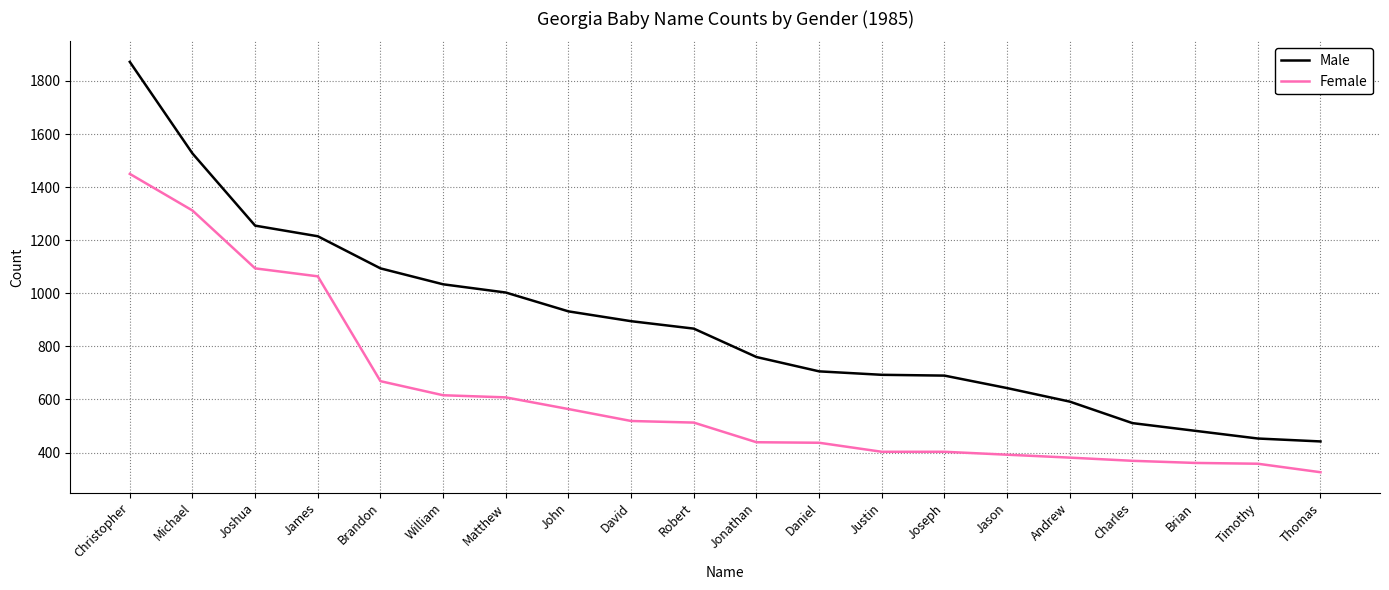

Which category has the lowest value across all series?

Thomas